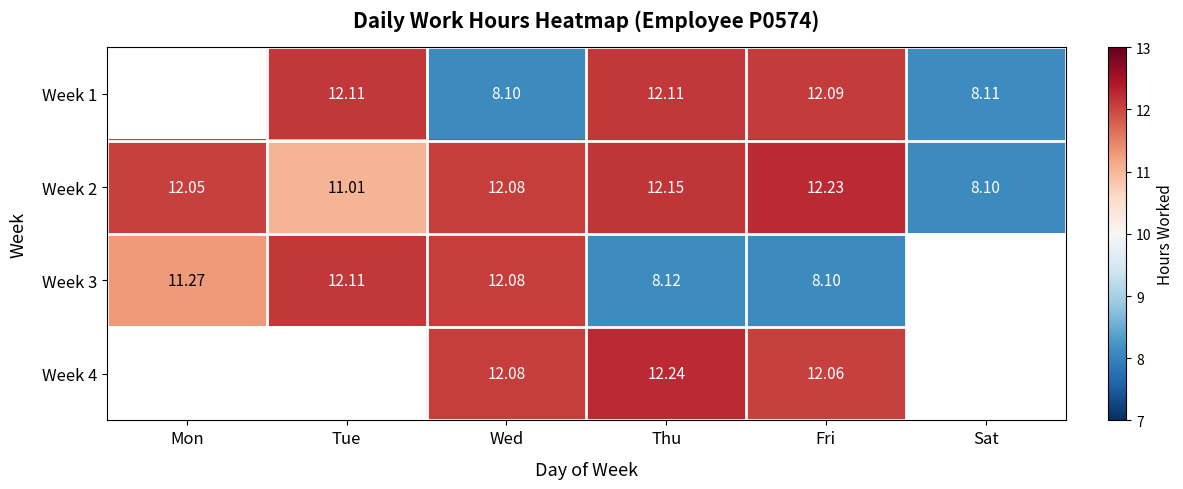

Which label corresponds to the largest value in the chart?

Thu